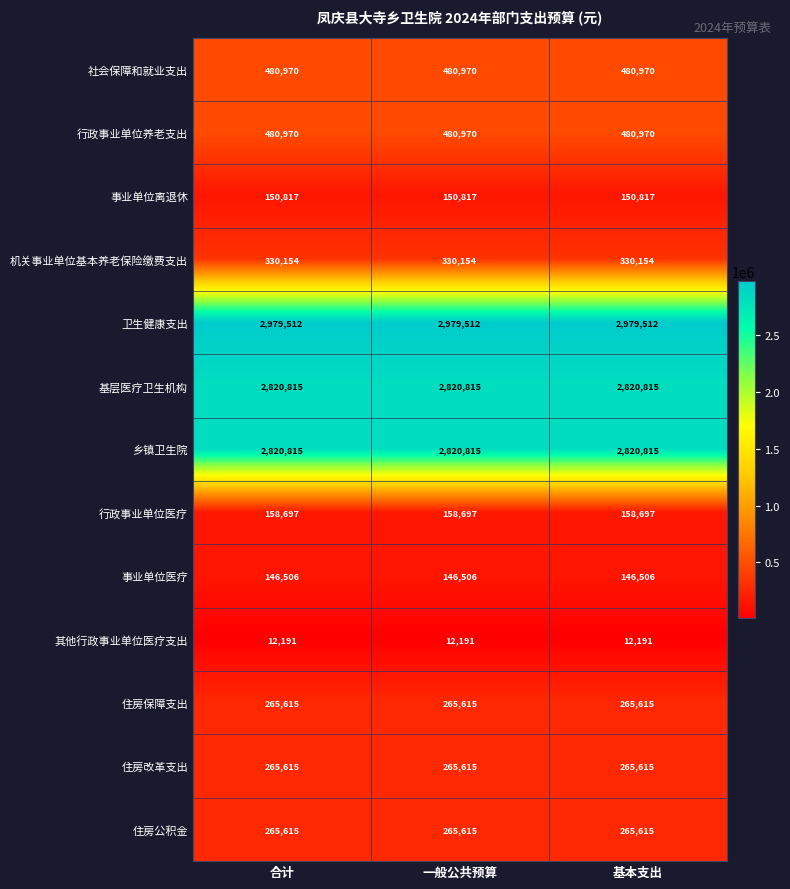

How many distinct data groups are displayed?

13